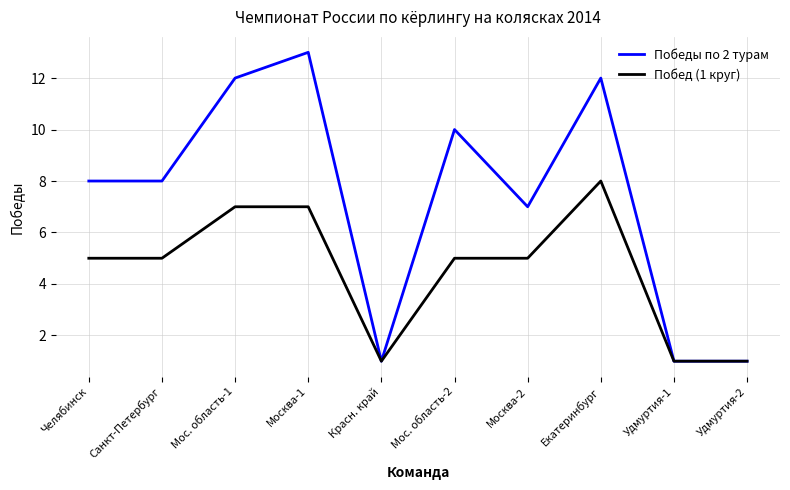

True or false: Побед (1 круг) has a value of 5 at Мос. область-2.

True